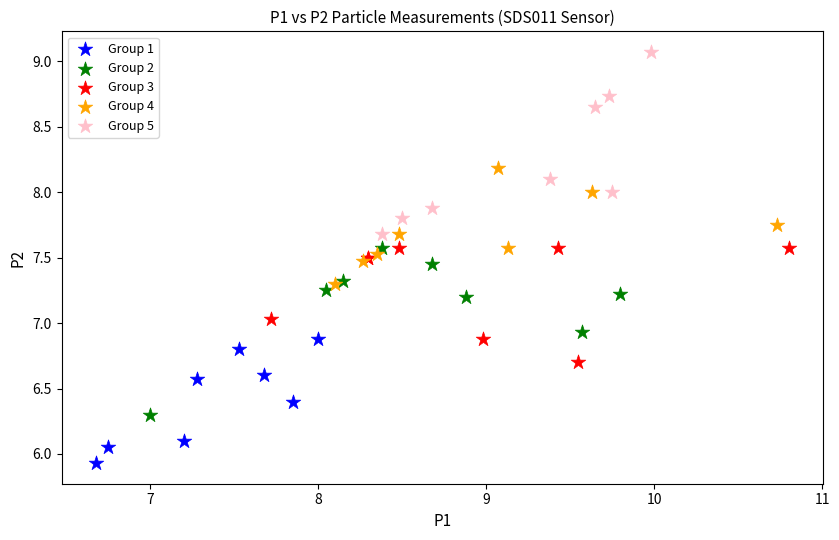

Which series reaches the maximum Y coordinate?

Group 5